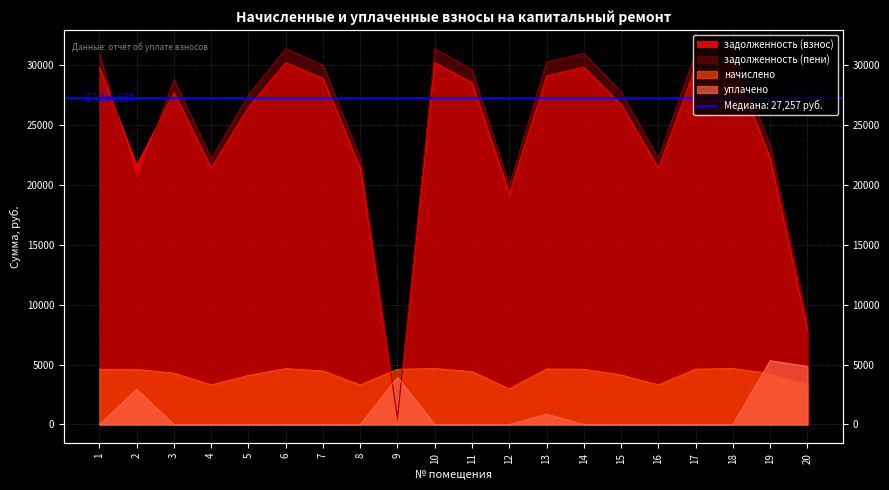

Reading left to right, transcribe all the data shown in this chart.

задолженность (взнос): 29862.4	21649.3	27753.4	21420.5	26511.6	30236.9	28933.0	21420.5	375.4	30236.9	28560.5	19247.3	29122.7	29864.4	26760.0	21420.5	29926.3	30236.9	22233.3	7883.6
задолженность (пени): 31016.8	20264.9	28826.2	22248.5	27536.4	31405.7	30051.4	22248.5	587.4	31405.7	29664.5	19991.3	30281.9	31018.8	27794.4	22248.5	31083.1	31405.7	23298.9	8721.2
начислено: 4617.6	4608.0	4291.2	3312.0	4099.2	4675.2	4473.6	3312.0	4617.6	4675.2	4416.0	2976.0	4636.8	4617.6	4137.6	3312.0	4627.2	4675.2	4262.4	3350.4
уплачено: 0.0	2952.2	0.0	0.0	0.0	0.0	0.0	0.0	3945.5	0.0	0.0	0.0	865.8	0.0	0.0	0.0	0.0	0.0	5333.8	4864.8